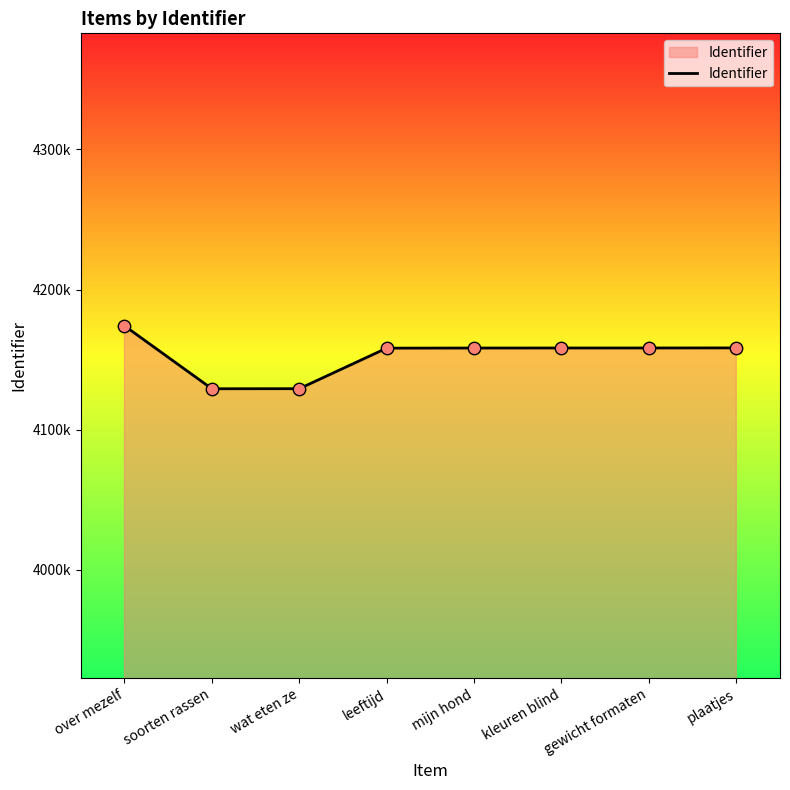

Approximately how many times larger is the value at over mezelf compared to mijn hond?

1.0